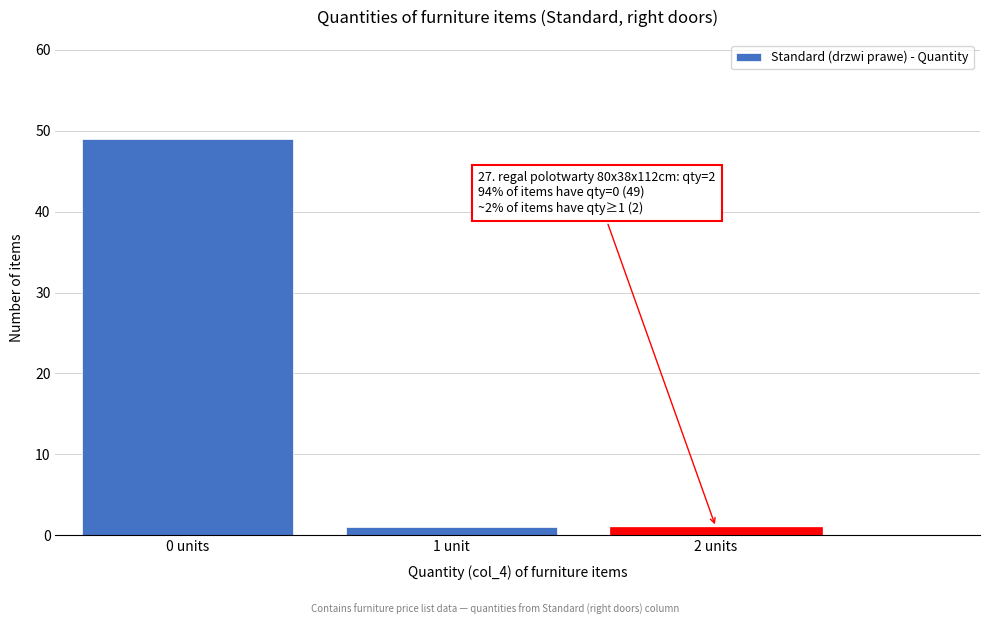

Reading right to left, what are all the values shown in this chart?

2 units=1	1 unit=1	0 units=49